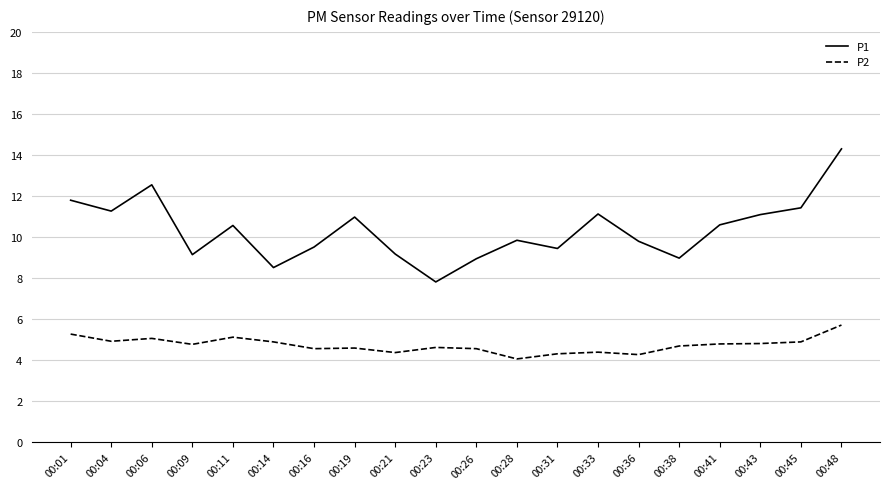

Count the number of data series in this chart.

2